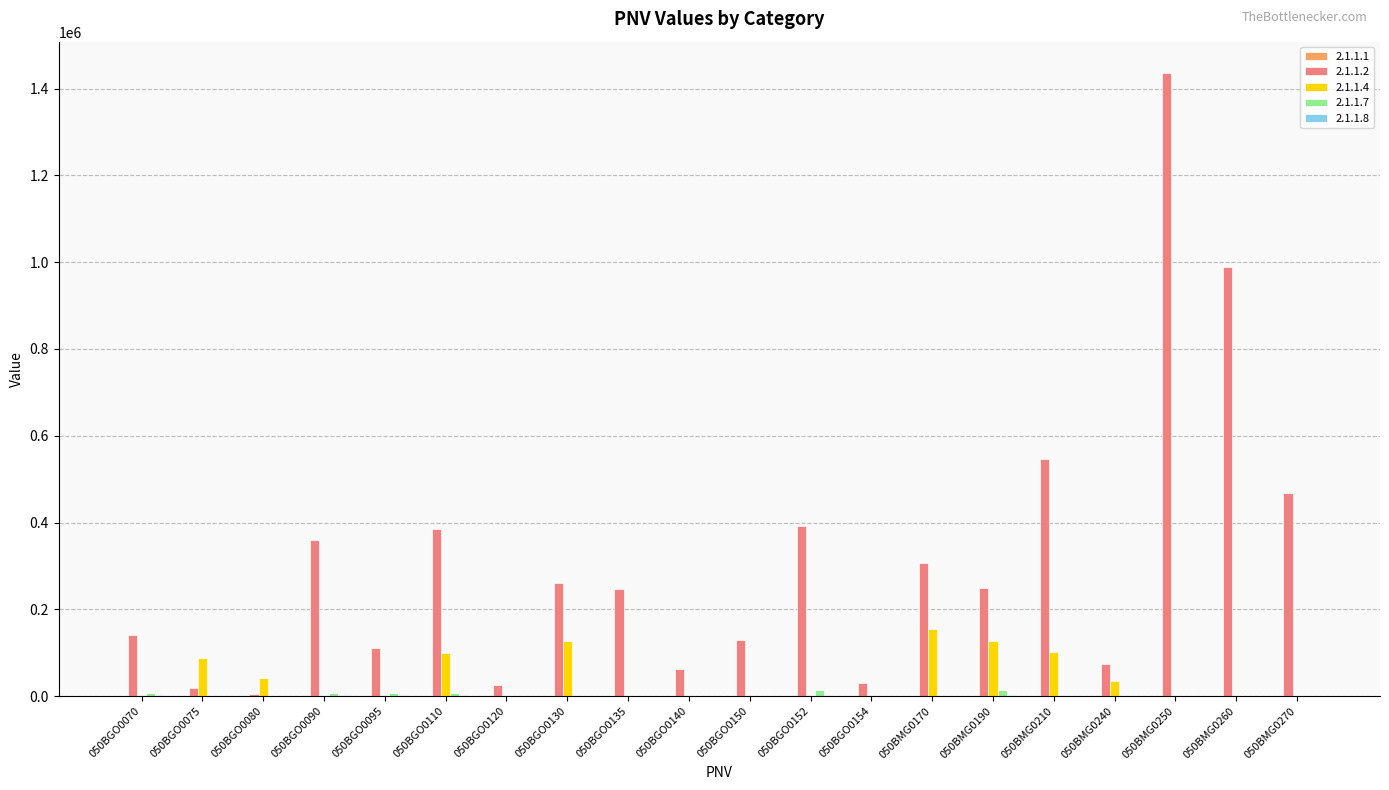

What is the sum of all 2.1.1.2 values?

6240212.6